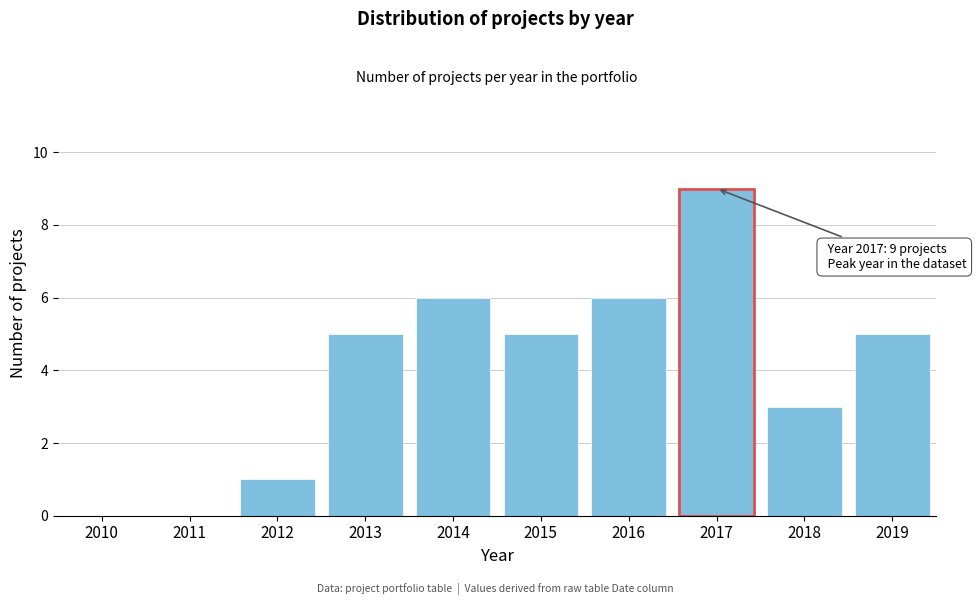

Reading right to left, list all the values displayed in this chart.

2019=5	2018=3	2017=9	2016=6	2015=5	2014=6	2013=5	2012=1	2011=0	2010=0